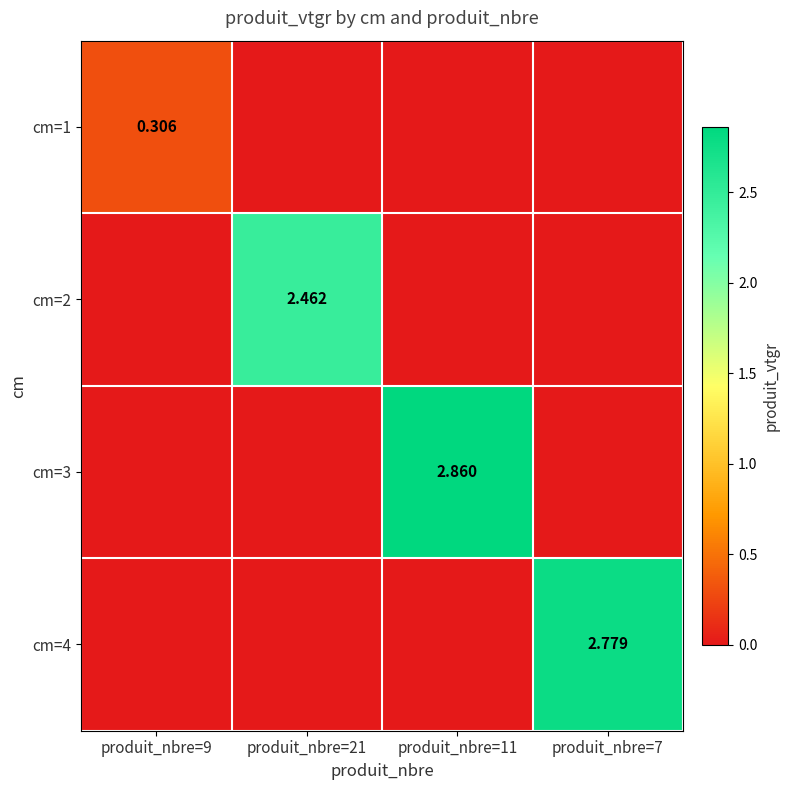

The cm=2 series shows 0.0 at produit_nbre=11. True or false?

True